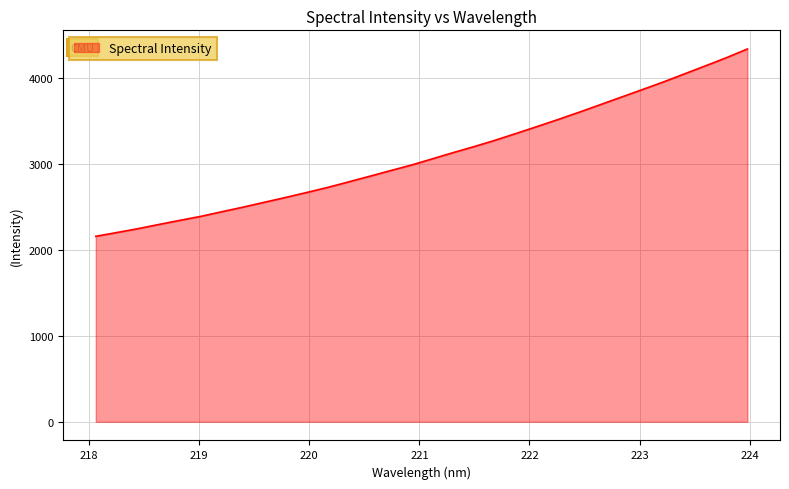

What is the greatest value displayed?

4335.8